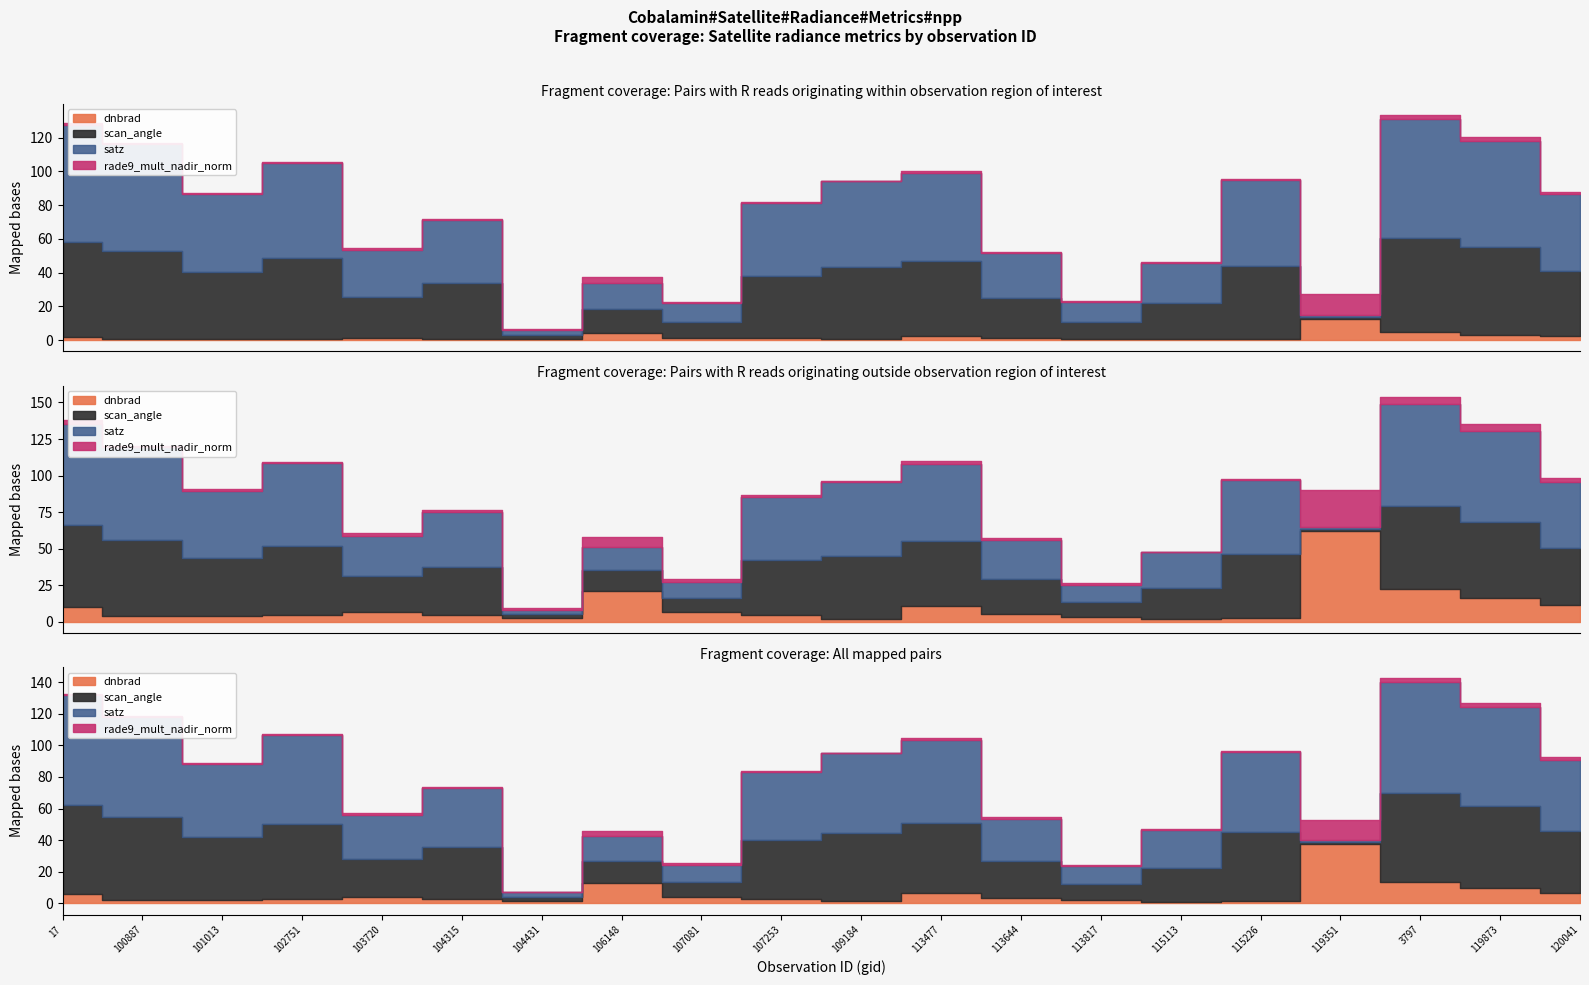

Which series has the largest total across all categories?

satz